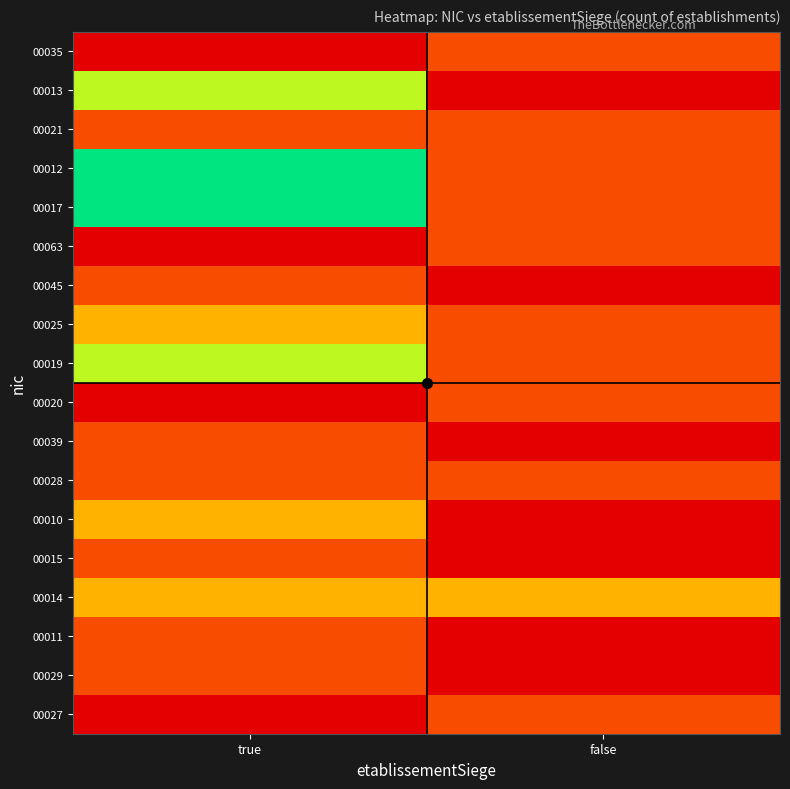

At how many categories does at least one series exceed 1?

2